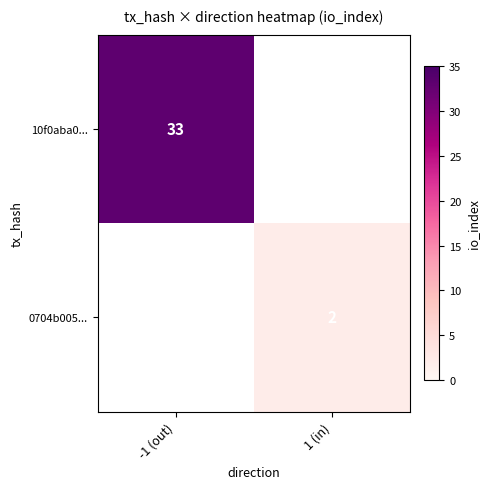

The value of 0704b005... at 1 (in) is 2. True or false?

True